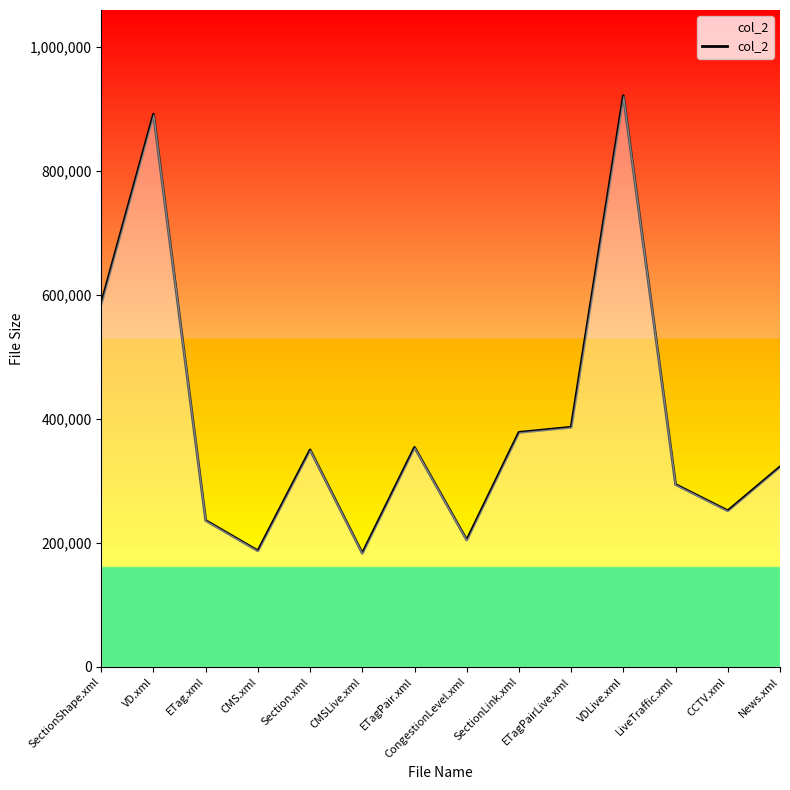

Where is the data nearest to the value 552339?

SectionShape.xml